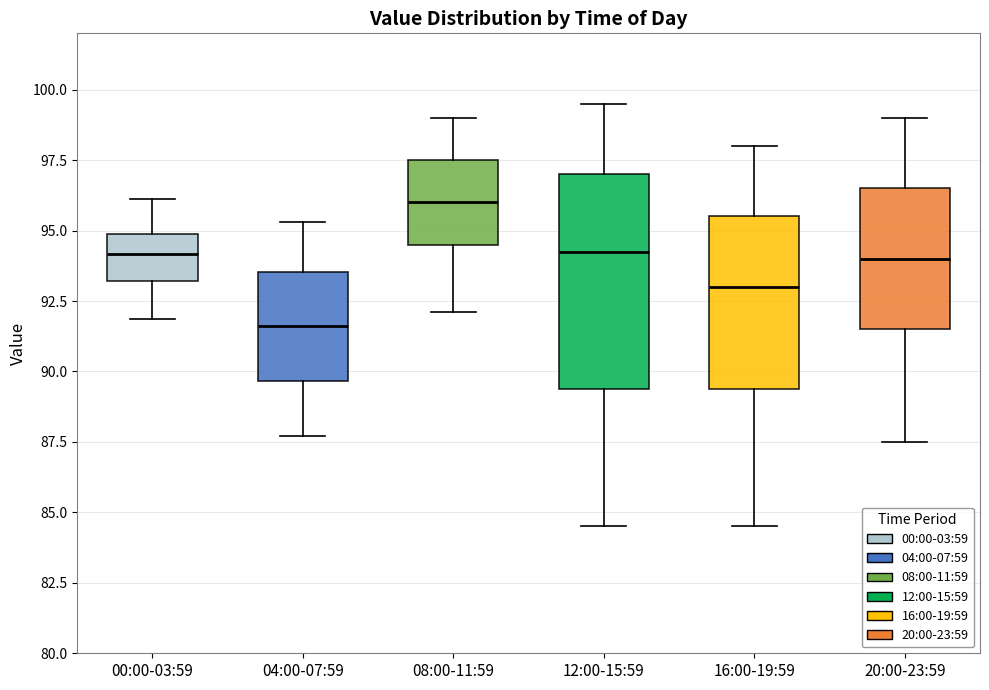

Reading left to right, read every box against the y-axis: the position of its median line, the range the box covers, and the ends of its whiskers. The values are not printed on the chart, so give them approximately, as read against the axis.

00:00-03:59: median 94.0, box 93.0 to 95.0, whiskers 92.0 to 96.0
04:00-07:59: median 91.5, box 89.5 to 93.5, whiskers 87.5 to 95.5
08:00-11:59: median 96.0, box 94.5 to 97.5, whiskers 92.0 to 99.0
12:00-15:59: median 94.5, box 89.5 to 97.0, whiskers 84.5 to 99.5
16:00-19:59: median 93.0, box 89.5 to 95.5, whiskers 84.5 to 98.0
20:00-23:59: median 94.0, box 91.5 to 96.5, whiskers 87.5 to 99.0